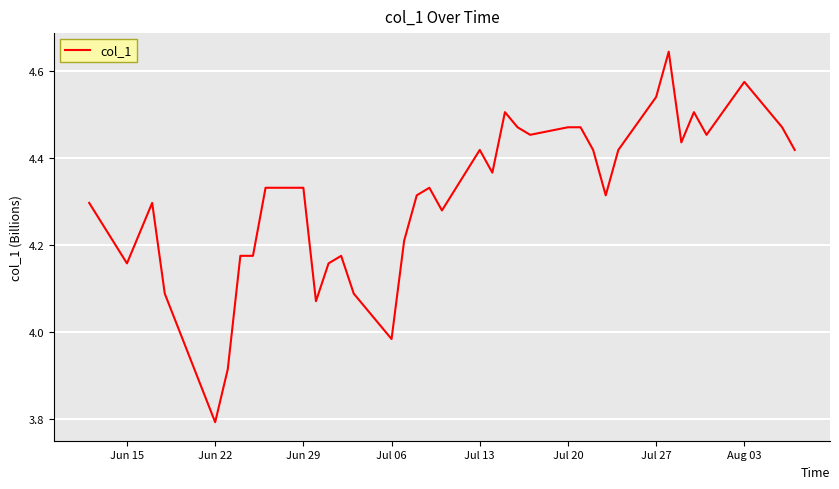

What is the difference between the maximum and minimum values?

0.9